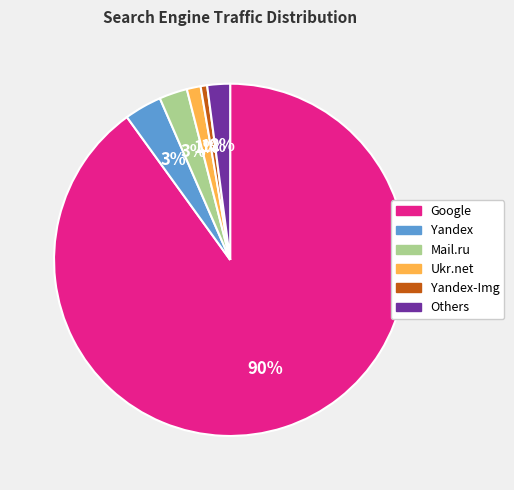

Does any single category account for the majority?

Yes